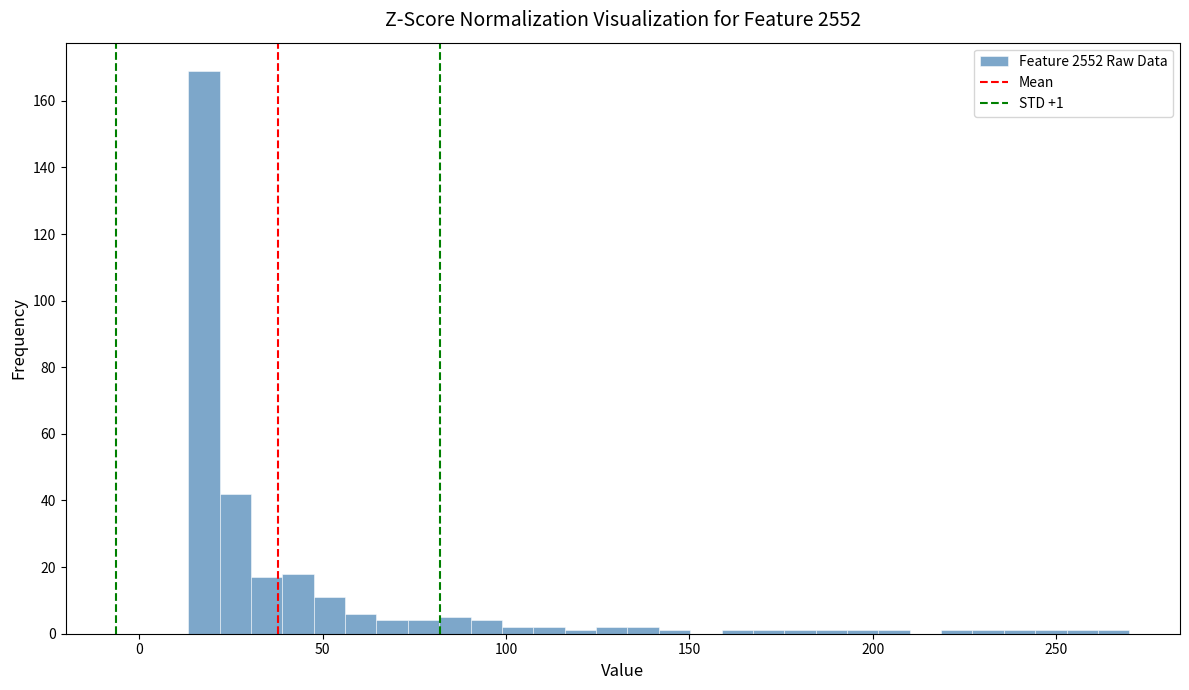

Read against the x-axis, roughly where is the centre of the tallest bar?

20